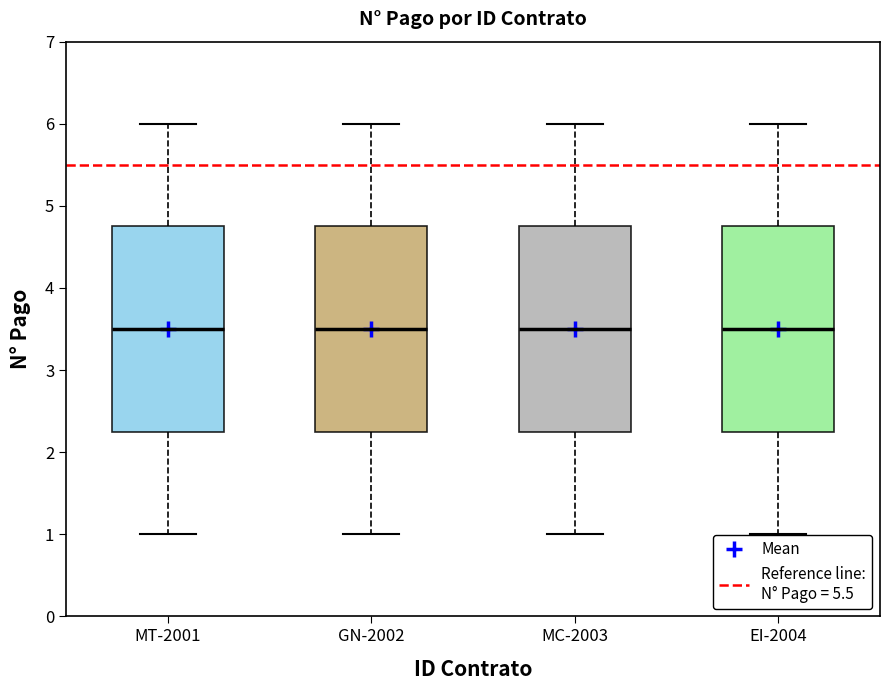

Reading left to right, transcribe this box plot: for each box, give where its median line is, the range the box spans, and where its two whiskers end, as read against the y-axis. The values are not printed on the chart, so give them approximately, as read against the axis.

MT-2001: median 3.5, box 2.3 to 4.8, whiskers 1.0 to 6.0
GN-2002: median 3.5, box 2.3 to 4.8, whiskers 1.0 to 6.0
MC-2003: median 3.5, box 2.3 to 4.8, whiskers 1.0 to 6.0
EI-2004: median 3.5, box 2.3 to 4.8, whiskers 1.0 to 6.0